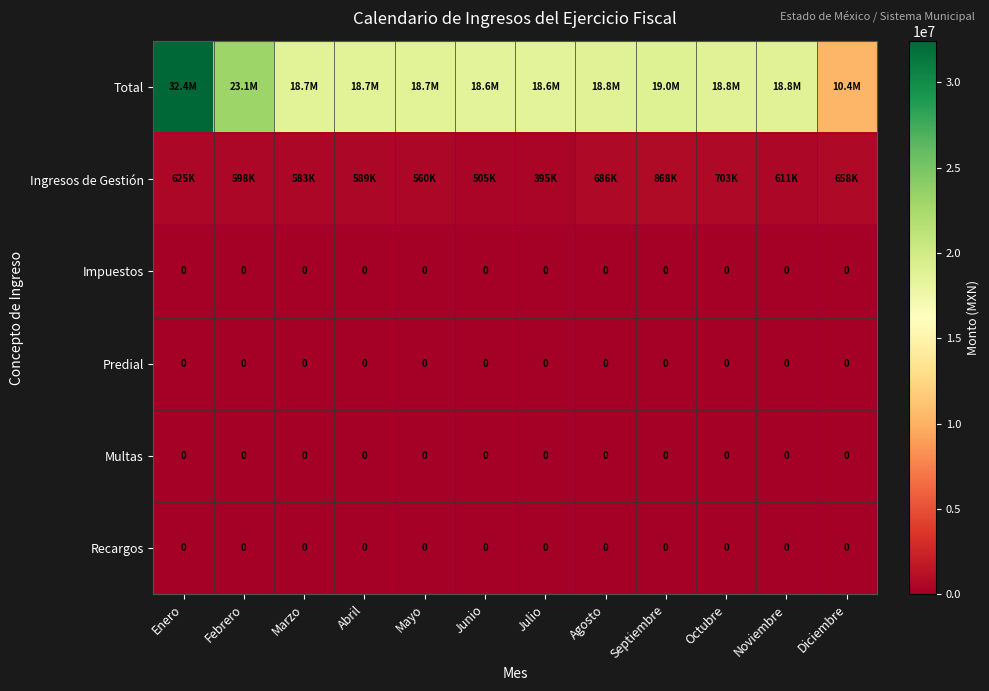

Rank the series by their maximum value, from lowest to highest.

Impuestos, Predial, Multas, Recargos, Ingresos de Gestión, Total